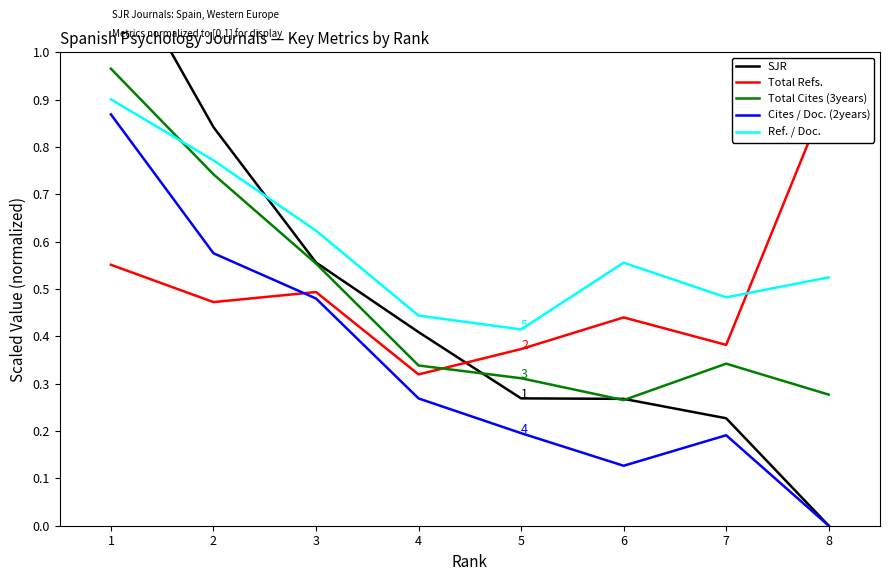

True or false: Ref. / Doc. and Total Cites (3years) cross at least once.

True